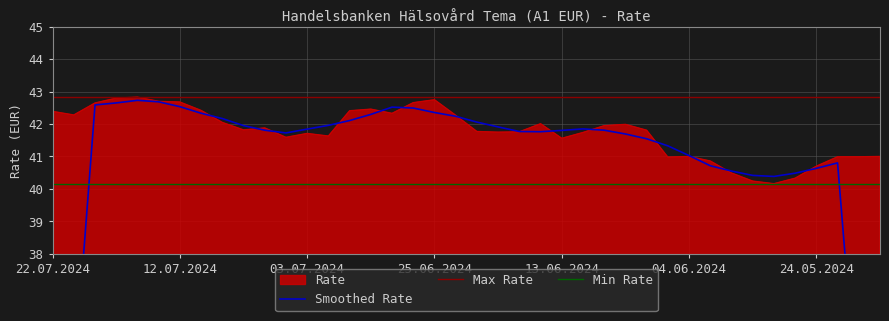

What is the average value?

41.8